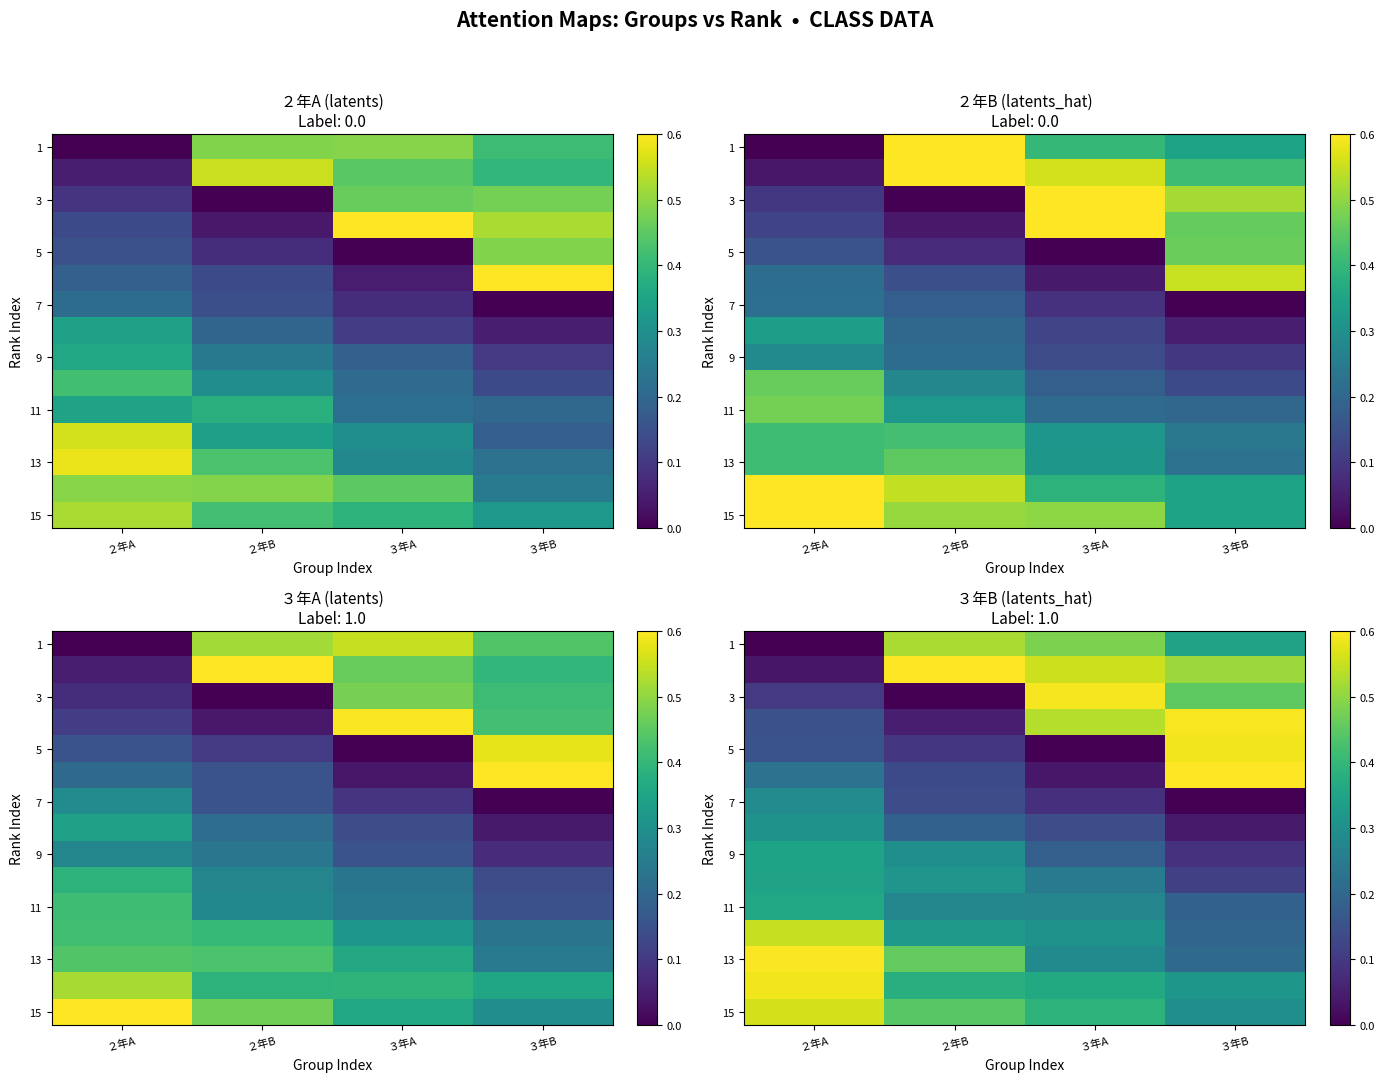

What is the spread (max minus min) of values at ３年B?

0.6